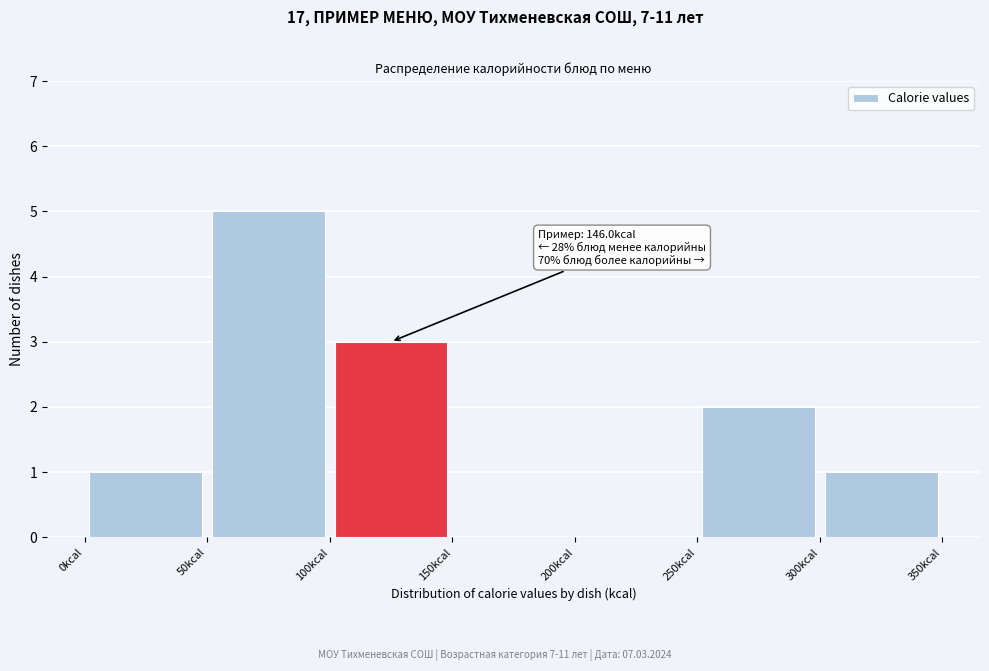

Which range on the x-axis has the tallest bar?

50 to 100